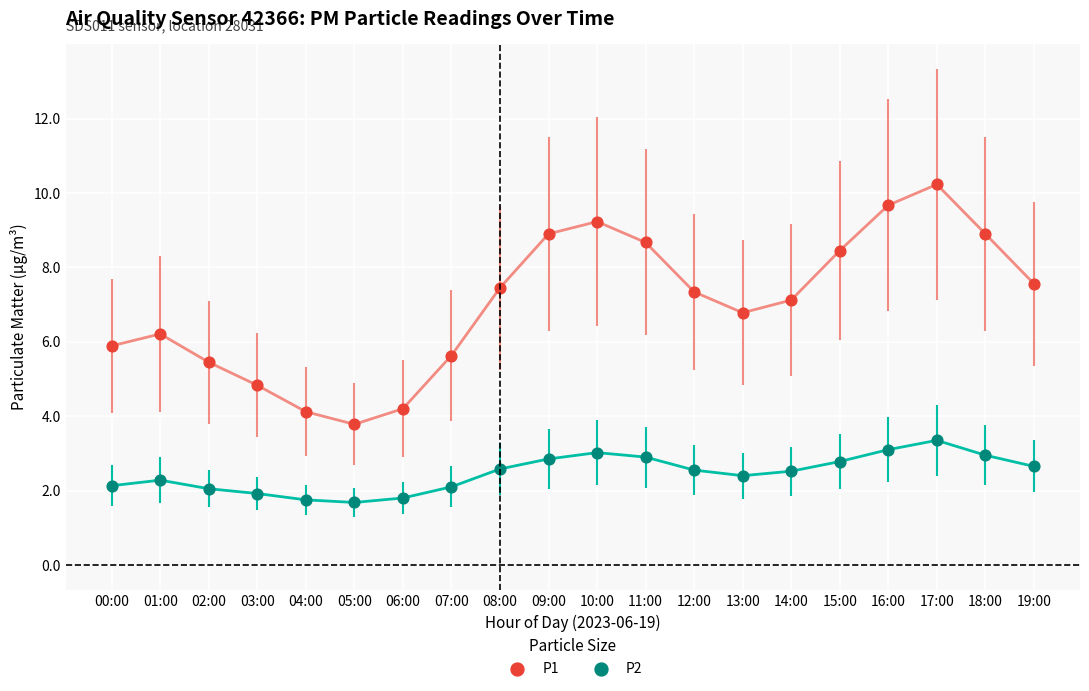

Which series contains the lowest Y value?

P2